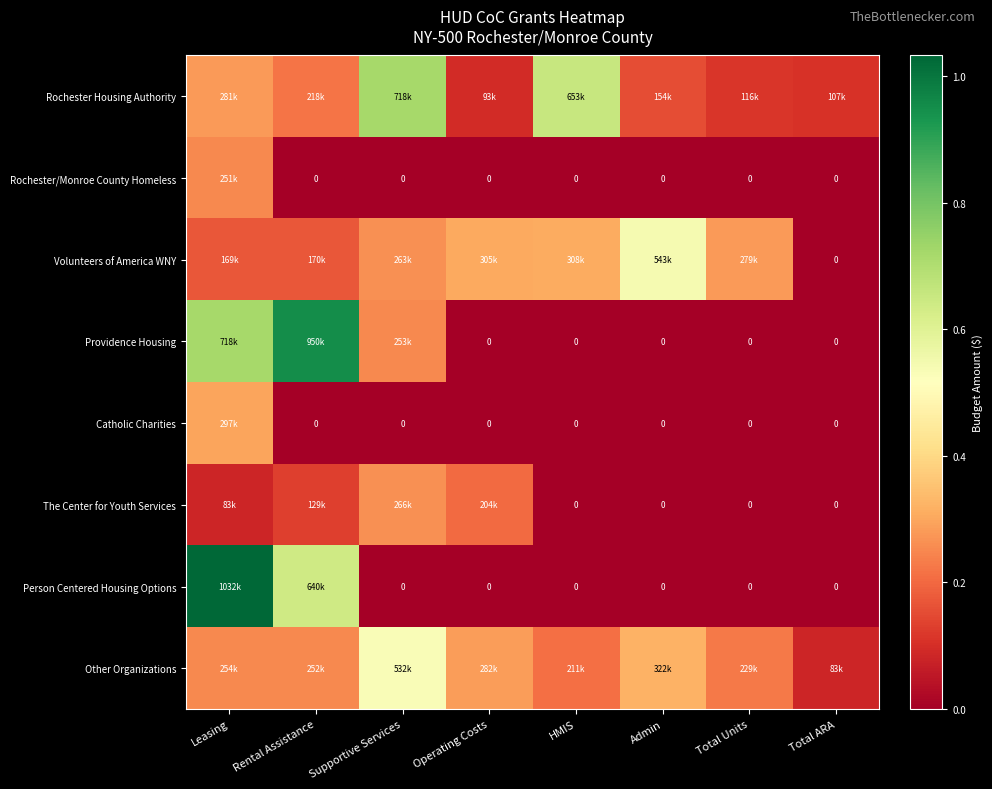

At which category does the chart reach its minimum across all series?

Rental Assistance